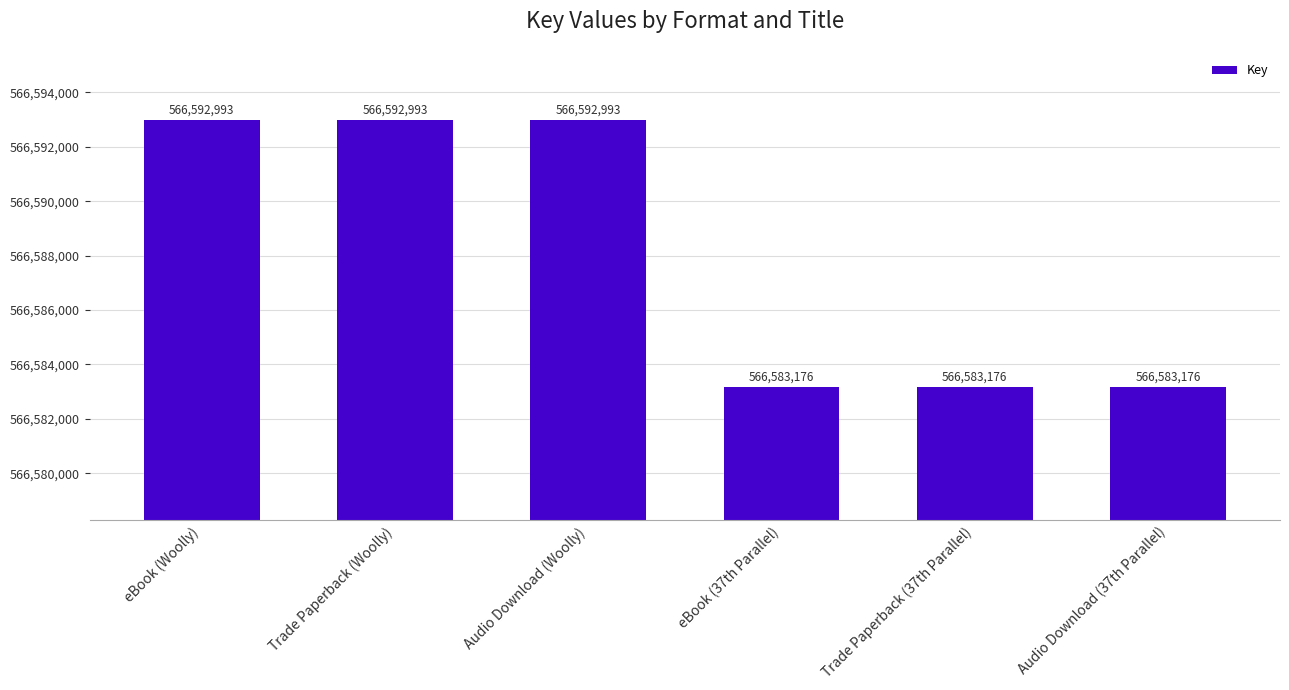

How many bars are there in total?

6